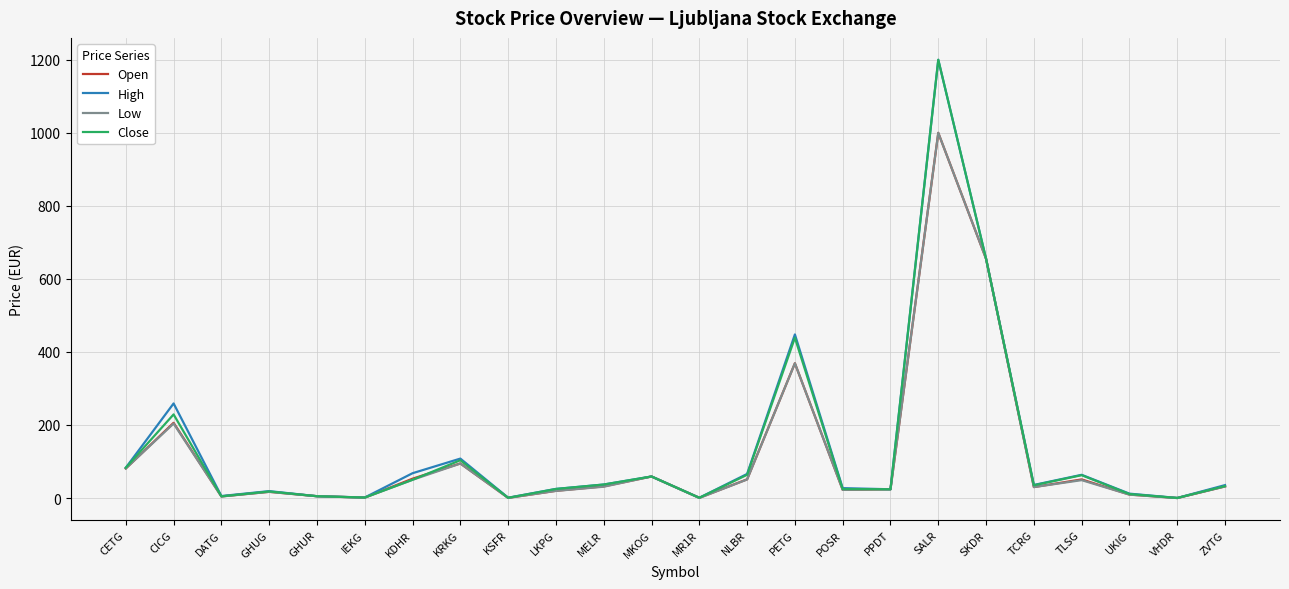

Is the value of High at MKOG greater than the value of Close at SALR?

No